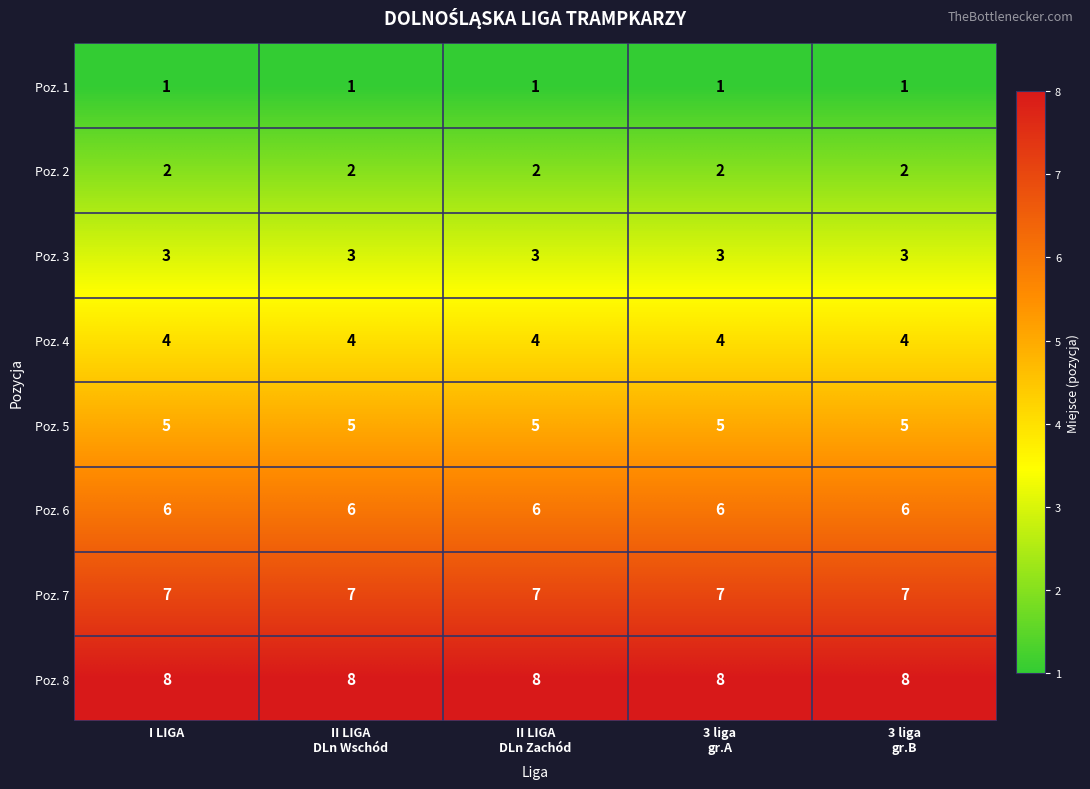

What is the sum of all Poz. 1 values?

5